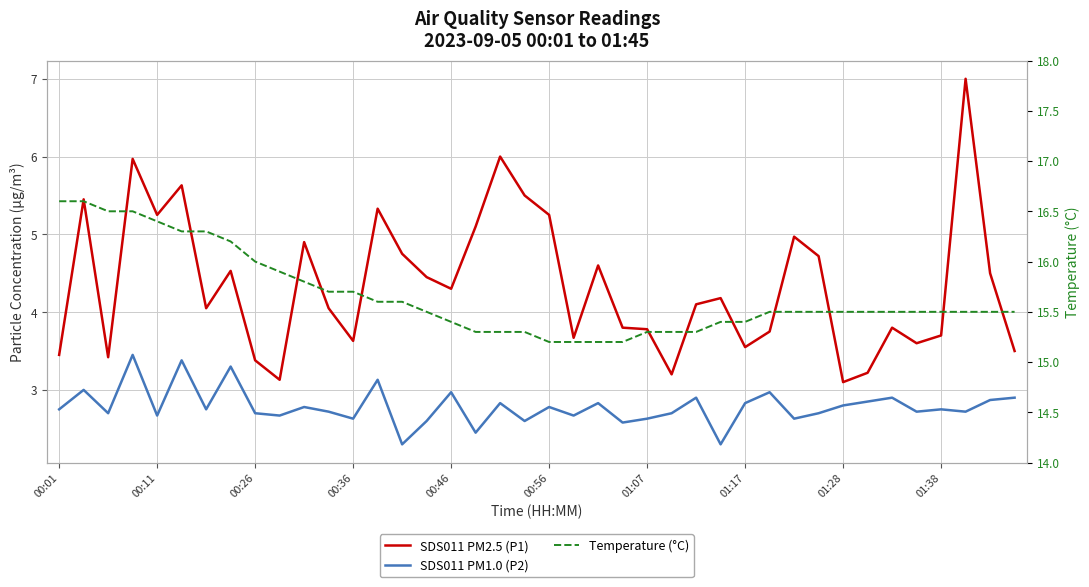

True or false: SDS011 PM2.5 (P1) and SDS011 PM1.0 (P2) intersect in this chart.

False